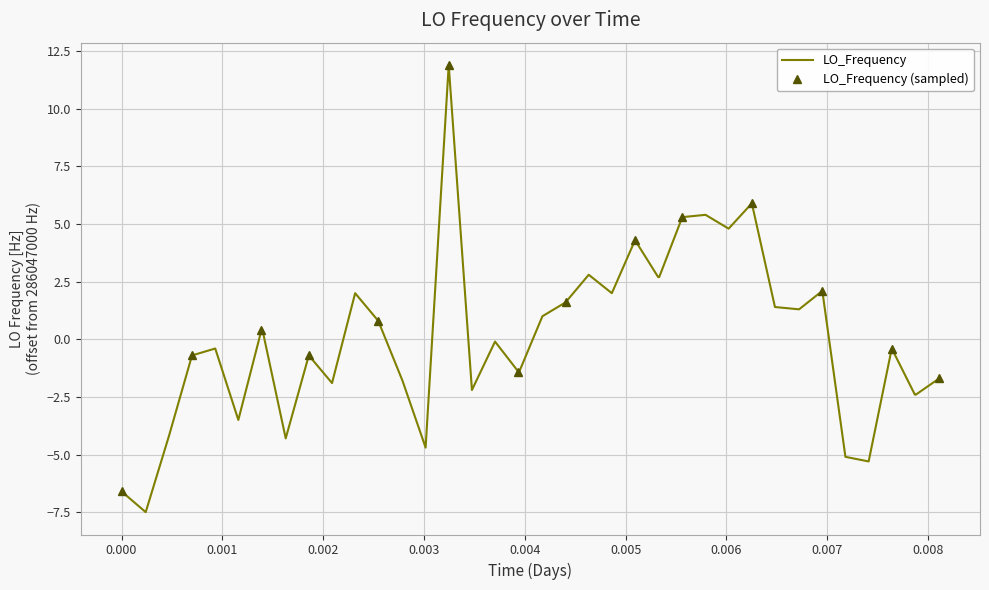

True or false: the data shows 0.6 at 11.

False